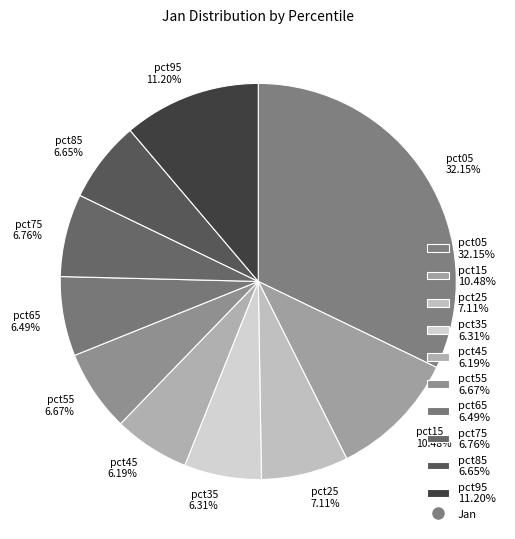

The pct45 slice represents 1% of the pie. True or false?

False